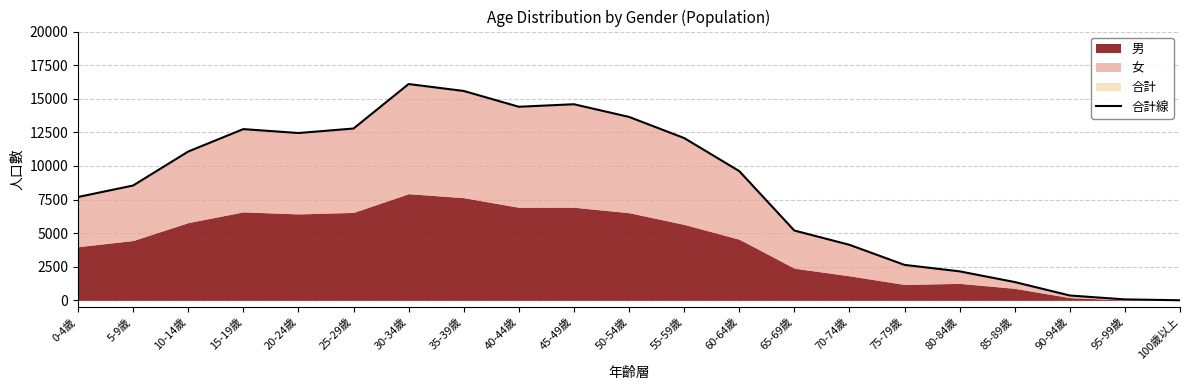

How many values exceed 9618?

10